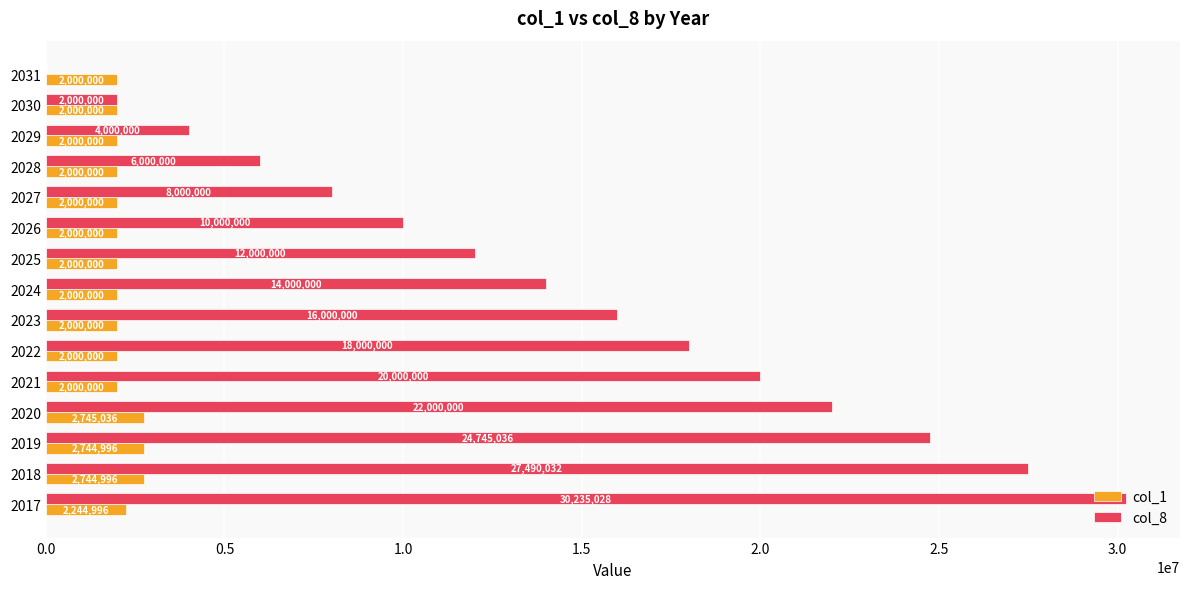

What is the total value across all series at 2021?

22000000